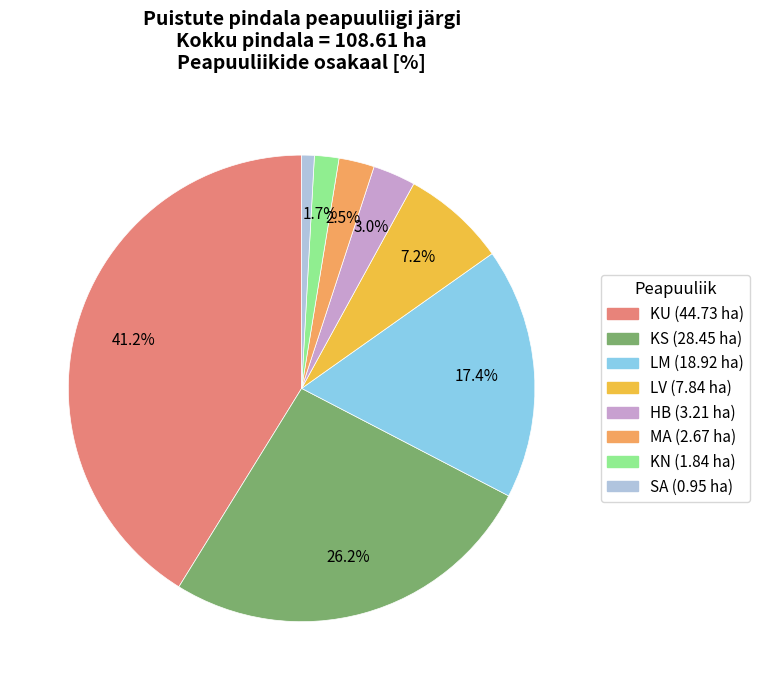

Which slice is the smallest?

SA